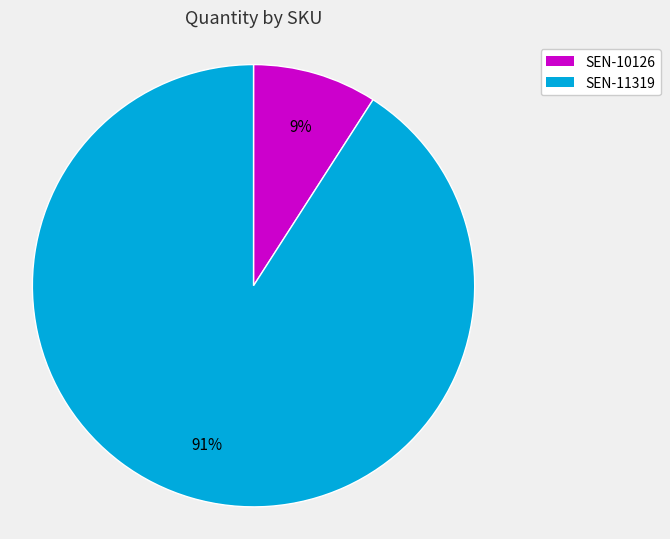

The SEN-10126 slice represents 9% of the pie. True or false?

True